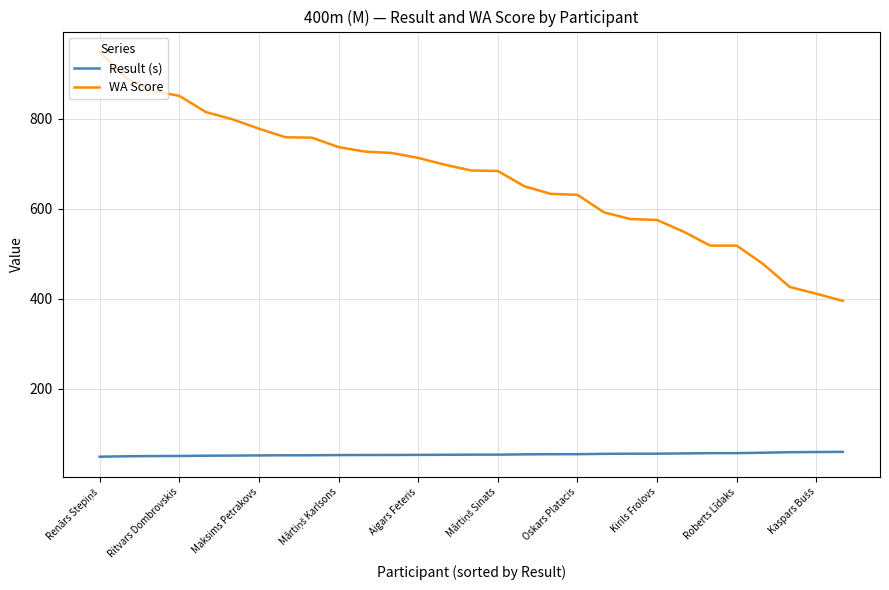

True or false: Result (s) and WA Score cross at least once.

False